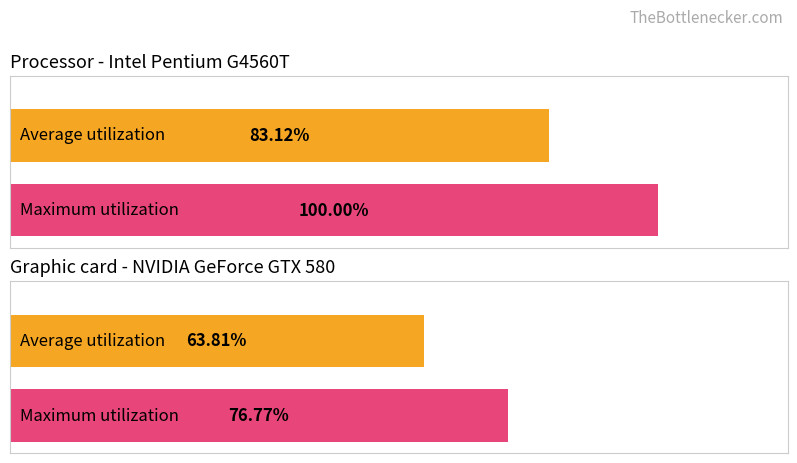

How many values in the Average utilization series exceed 83?

1